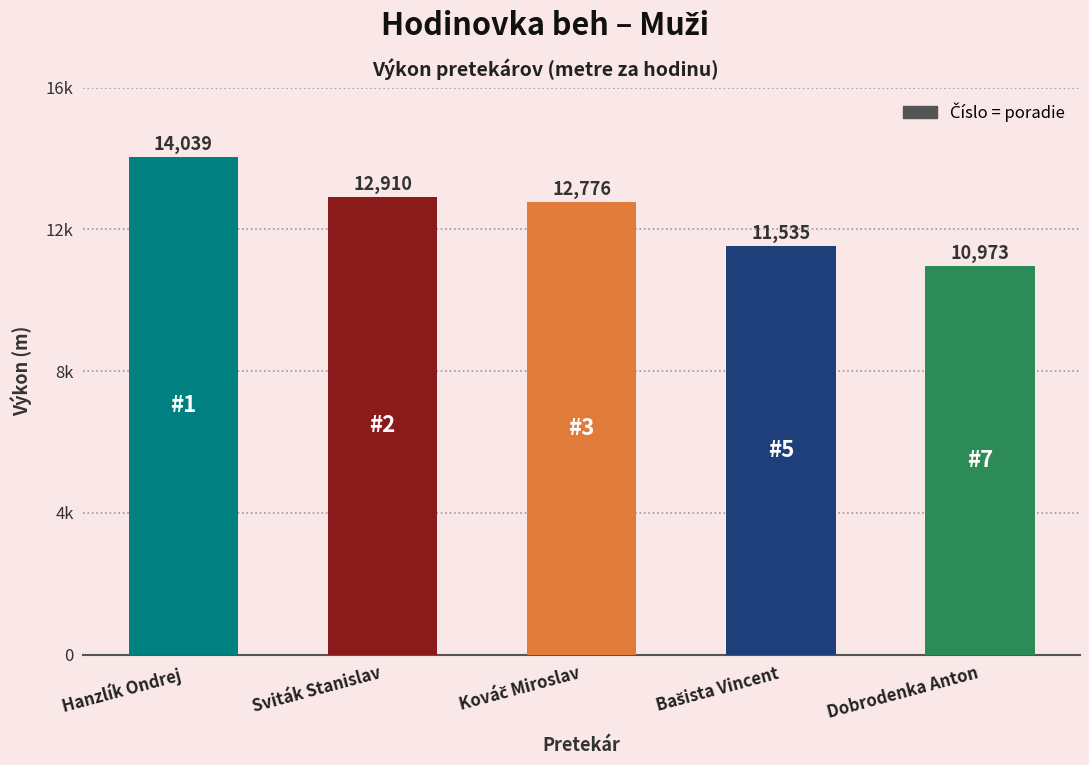

Is it true that the value at Dobrodenka Anton is 5826?

False